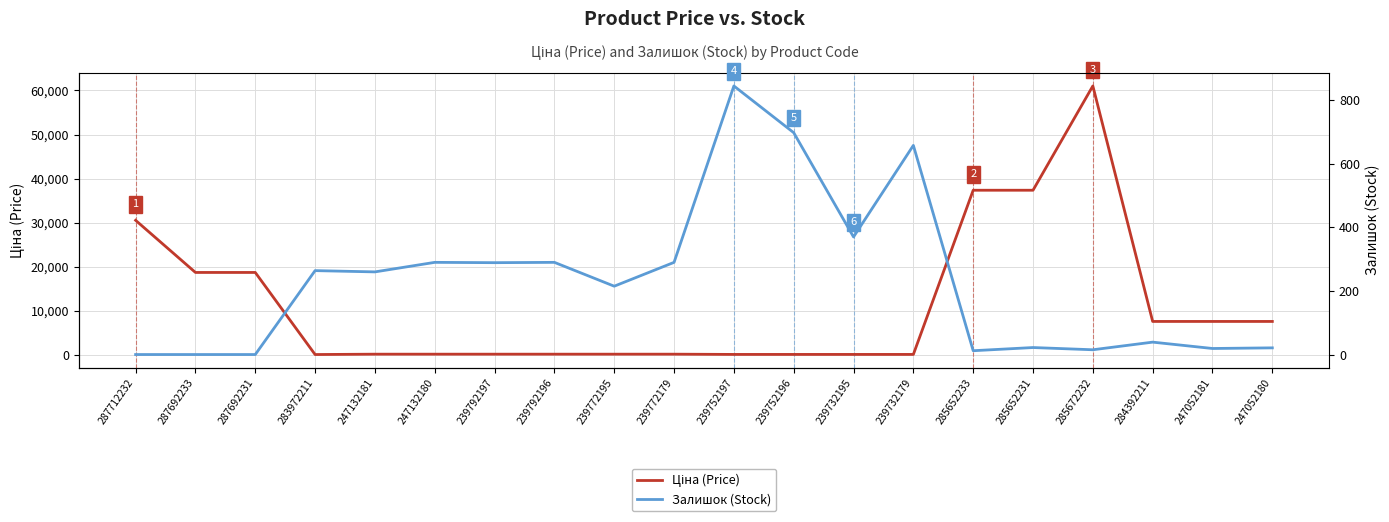

What is the sum of the Ціна (Price) values at 239752197 and 284392211?

7602.6